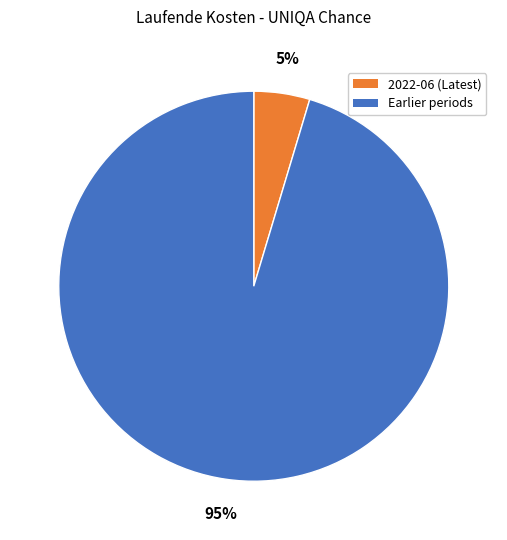

To the nearest percent, what is the average slice percentage?

50%